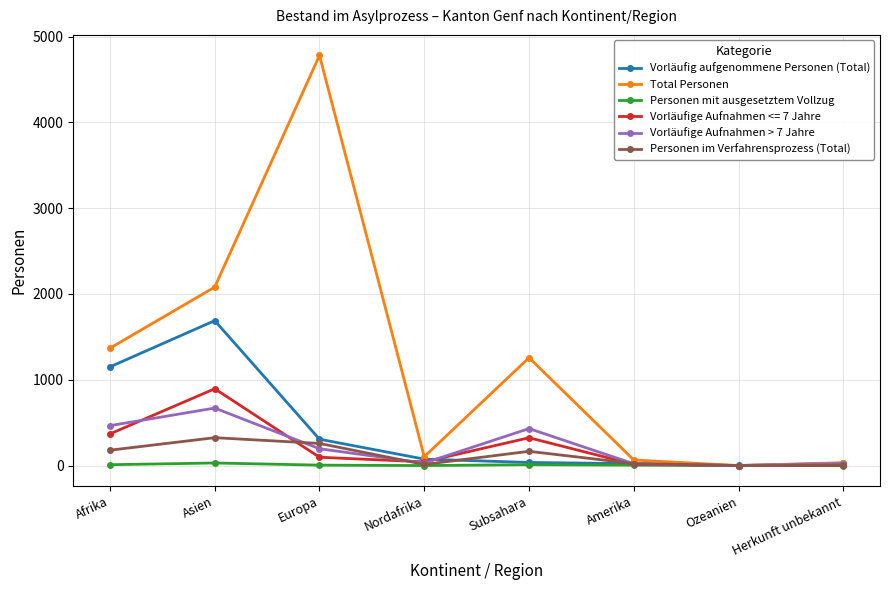

What is the label of the 5th point from the left?

Subsahara